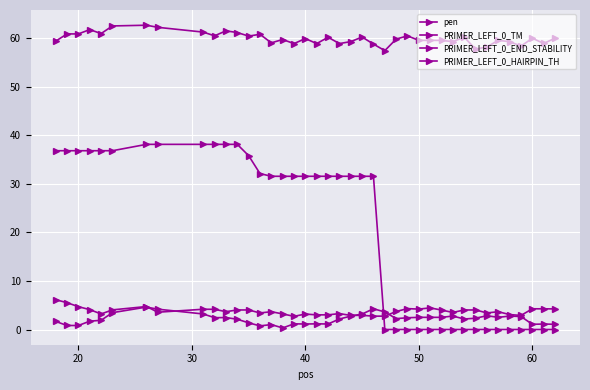

What is the value of the PRIMER_LEFT_0_END_STABILITY point at the 33rd from the left?

4.0